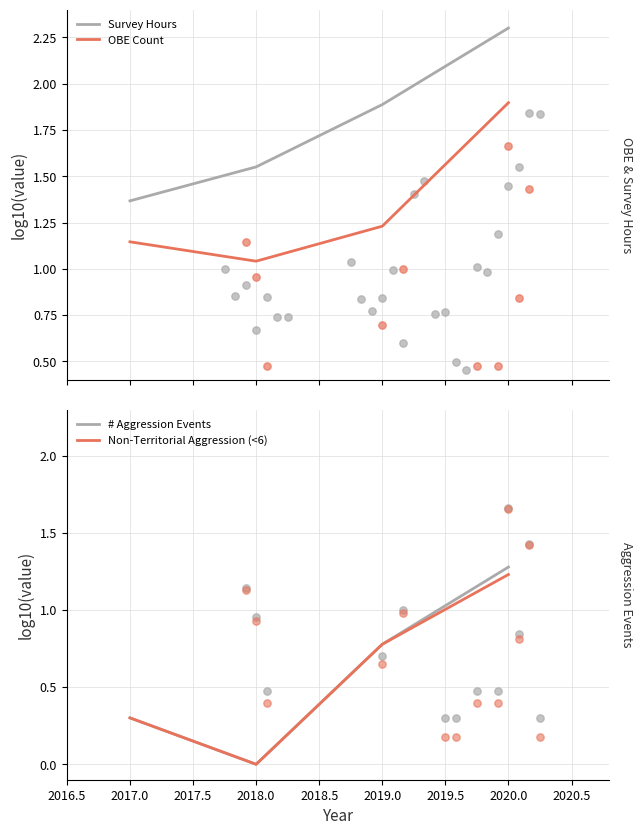

Which series contains the highest Y value?

Survey Hours